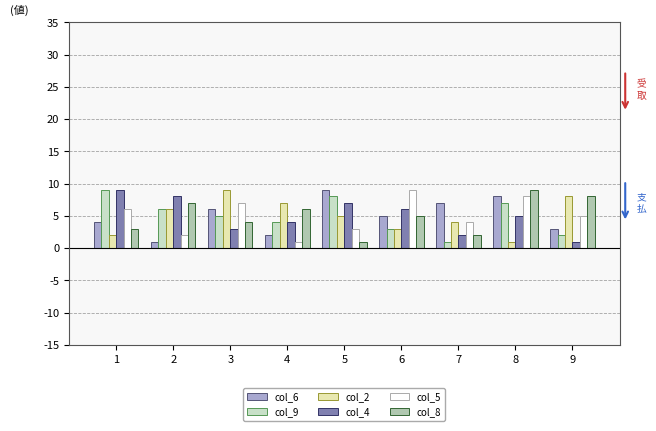

Rank the categories by col_4 value from highest to lowest.

1, 2, 5, 6, 8, 4, 3, 7, 9